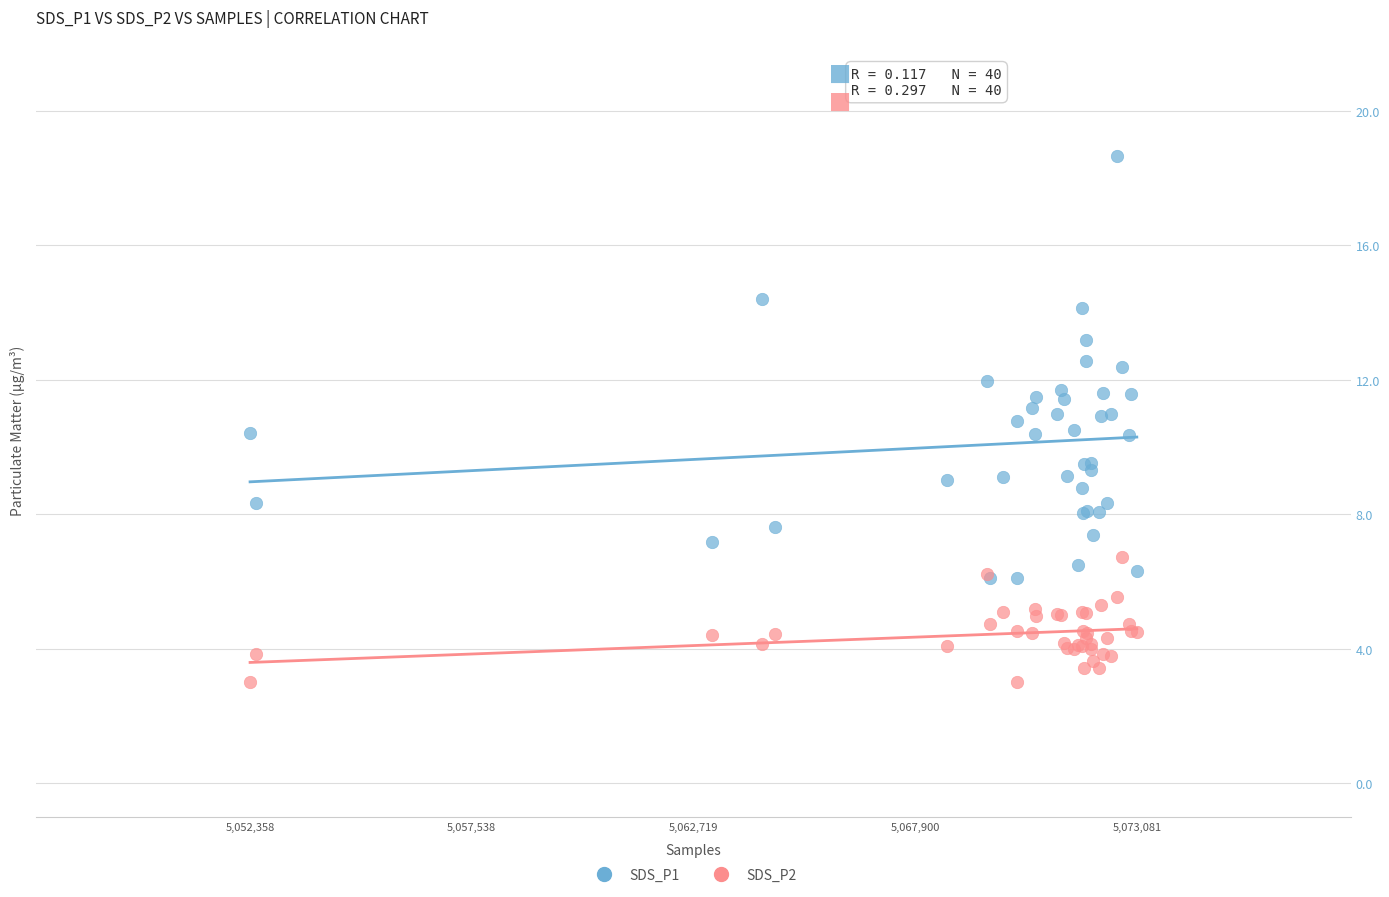

What are all the series names shown in the legend?

SDS_P1, SDS_P2